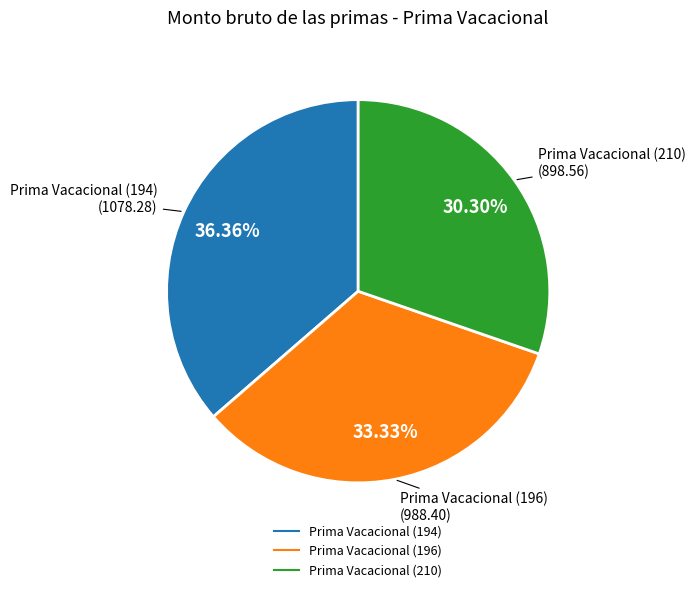

Count the number of slices in the pie.

3